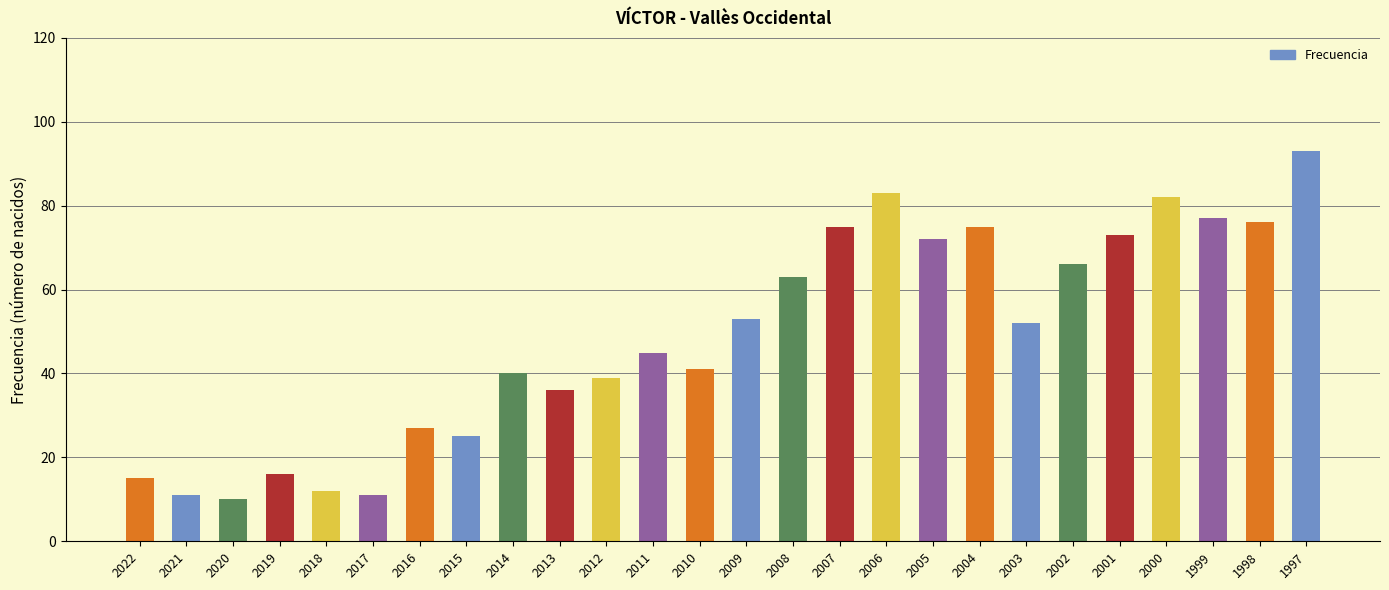

Approximately how many times larger is the value at 2012 compared to 2008?

0.6